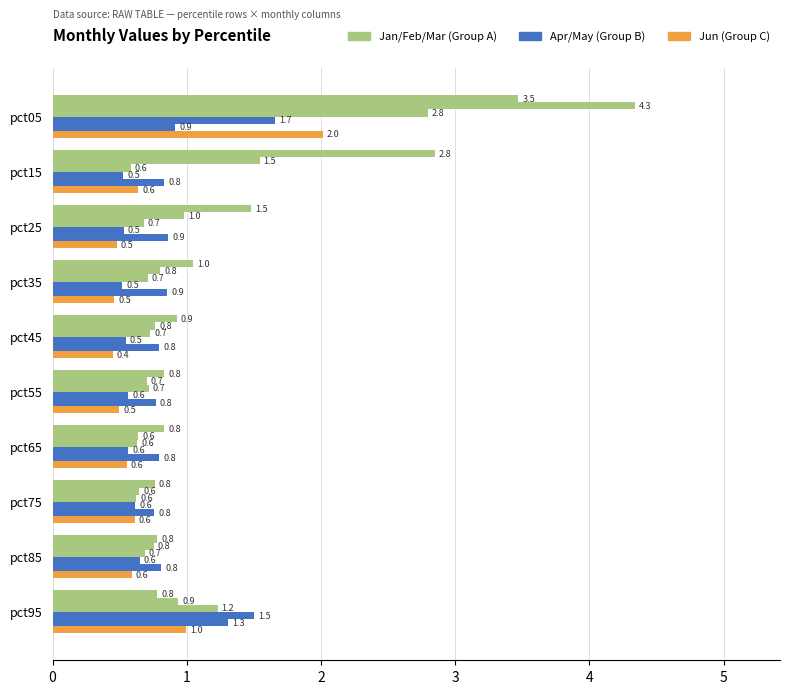

True or false: Jan has a value of 0.8 at pct85.

True